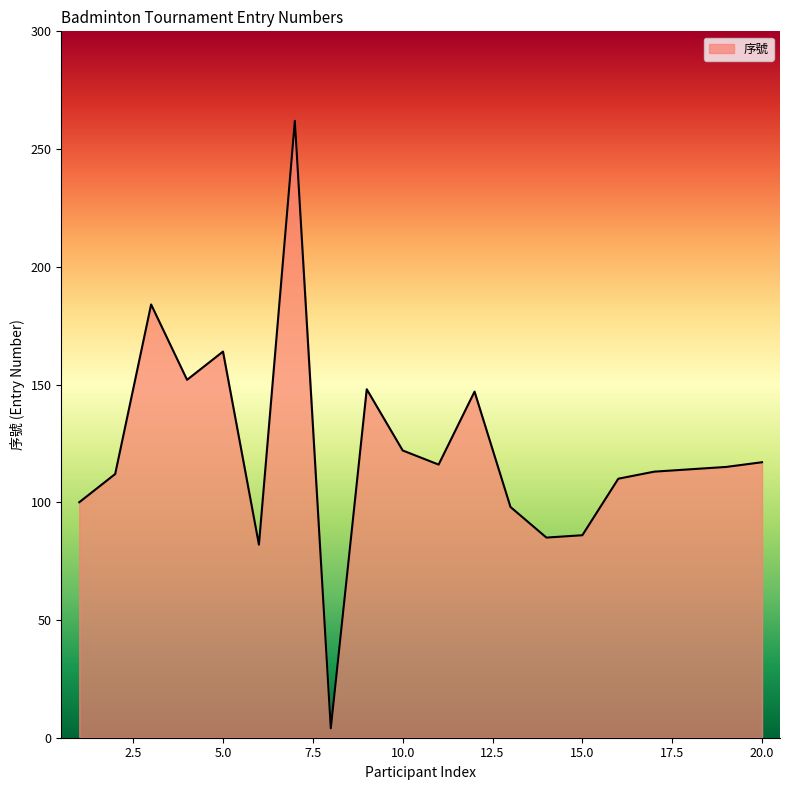

What is the difference between the maximum and minimum values?

258